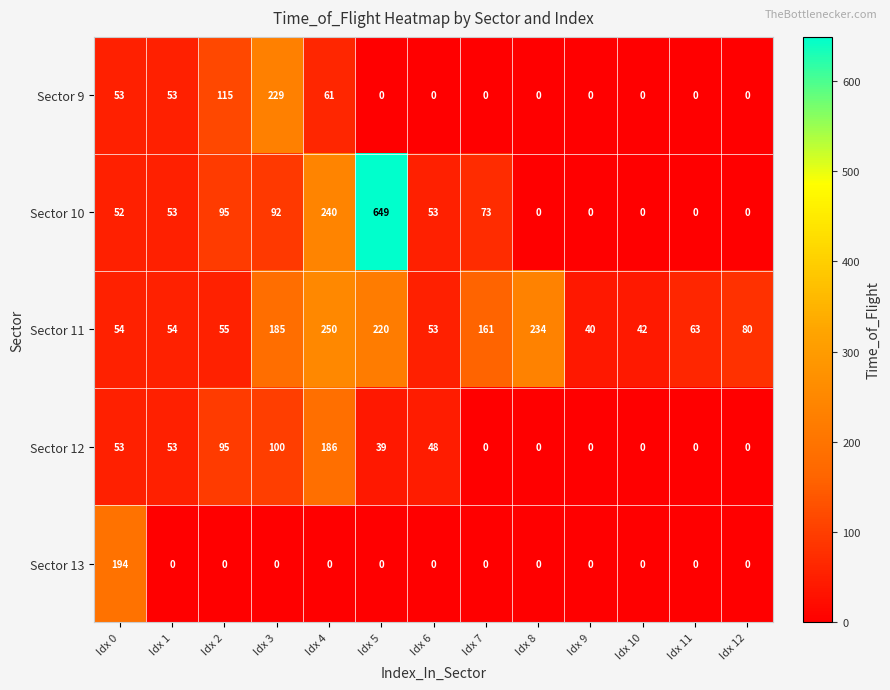

Is it true that Sector 13 equals 65 at Idx 12?

False